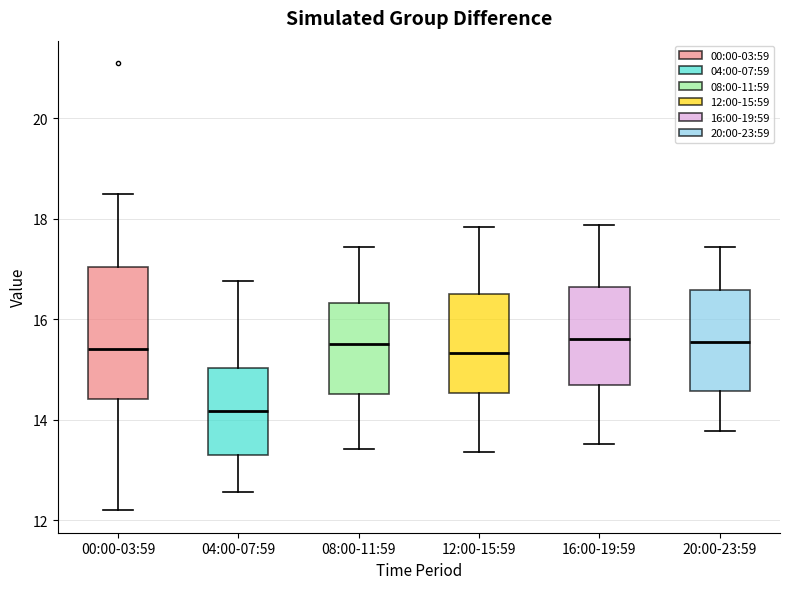

Reading left to right, transcribe this box plot: for each box, give where its median line is, the range the box spans, and where its two whiskers end, as read against the y-axis. The values are not printed on the chart, so give them approximately, as read against the axis.

00:00-03:59: median 15.4, box 14.4 to 17.0, whiskers 12.2 to 18.6
04:00-07:59: median 14.2, box 13.2 to 15.0, whiskers 12.6 to 16.8
08:00-11:59: median 15.6, box 14.6 to 16.4, whiskers 13.4 to 17.4
12:00-15:59: median 15.4, box 14.6 to 16.6, whiskers 13.4 to 17.8
16:00-19:59: median 15.6, box 14.6 to 16.6, whiskers 13.6 to 17.8
20:00-23:59: median 15.6, box 14.6 to 16.6, whiskers 13.8 to 17.4